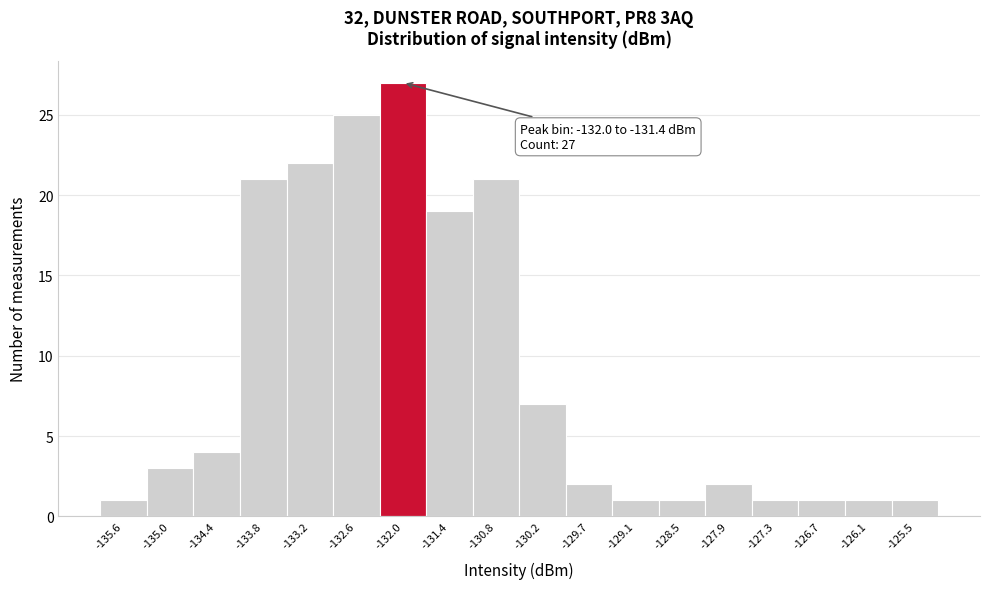

Reading left to right, transcribe all the data shown in this chart.

1	3	4	21	22	25	27	19	21	7	2	1	1	2	1	1	1	1